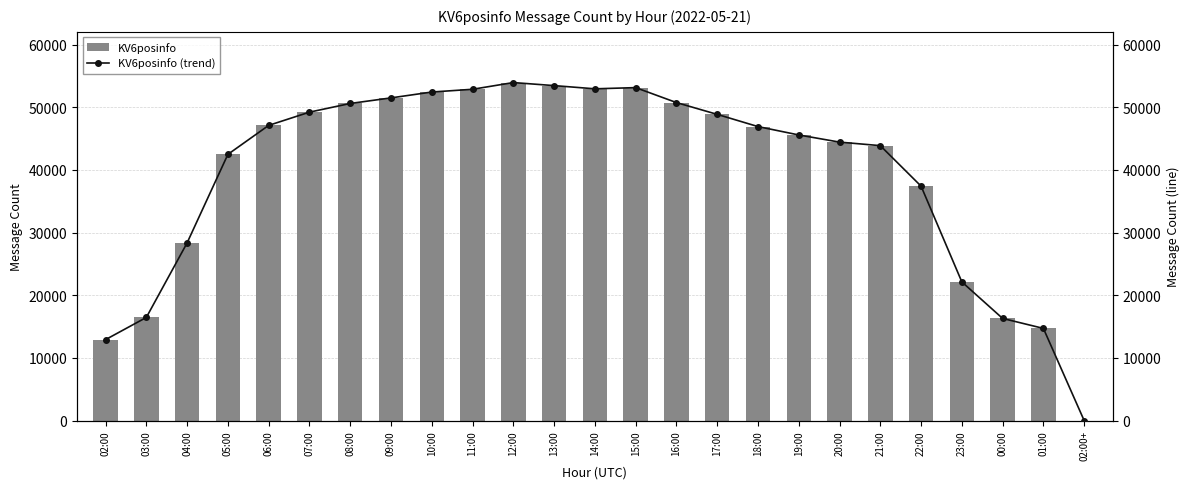

What is the average value of the KV6posinfo (trend) series?

39534